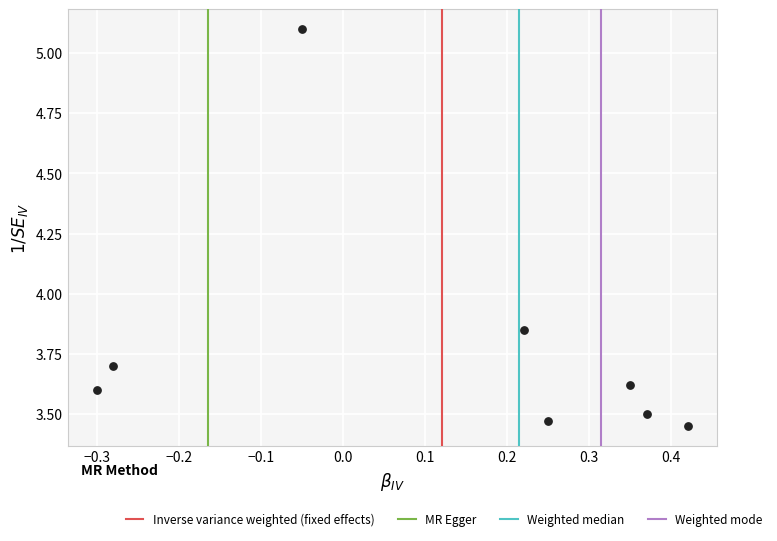

What is the average Y value?

3.8